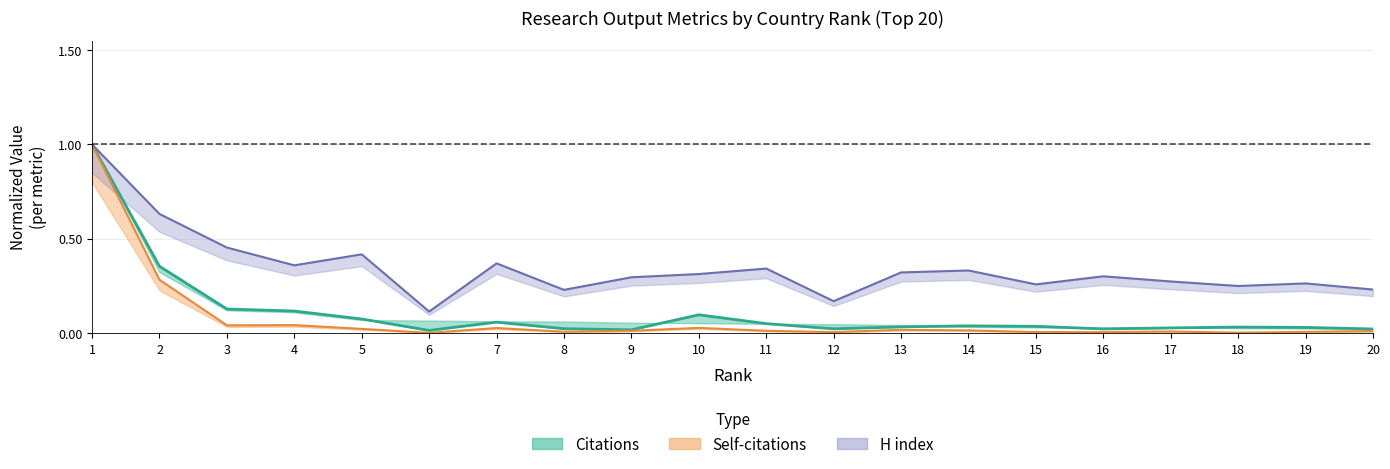

Reading left to right, list all the values displayed in this chart.

Citations (line): 1=1.0	2=0.4	3=0.1	4=0.1	5=0.1	6=0.0	7=0.1	8=0.0	9=0.0	10=0.1	11=0.1	12=0.0	13=0.0	14=0.0	15=0.0	16=0.0	17=0.0	18=0.0	19=0.0	20=0.0
Self-citations (line): 1=1.0	2=0.3	3=0.0	4=0.0	5=0.0	6=0.0	7=0.0	8=0.0	9=0.0	10=0.0	11=0.0	12=0.0	13=0.0	14=0.0	15=0.0	16=0.0	17=0.0	18=0.0	19=0.0	20=0.0
H index (line): 1=1.0	2=0.6	3=0.5	4=0.4	5=0.4	6=0.1	7=0.4	8=0.2	9=0.3	10=0.3	11=0.3	12=0.2	13=0.3	14=0.3	15=0.3	16=0.3	17=0.3	18=0.2	19=0.3	20=0.2